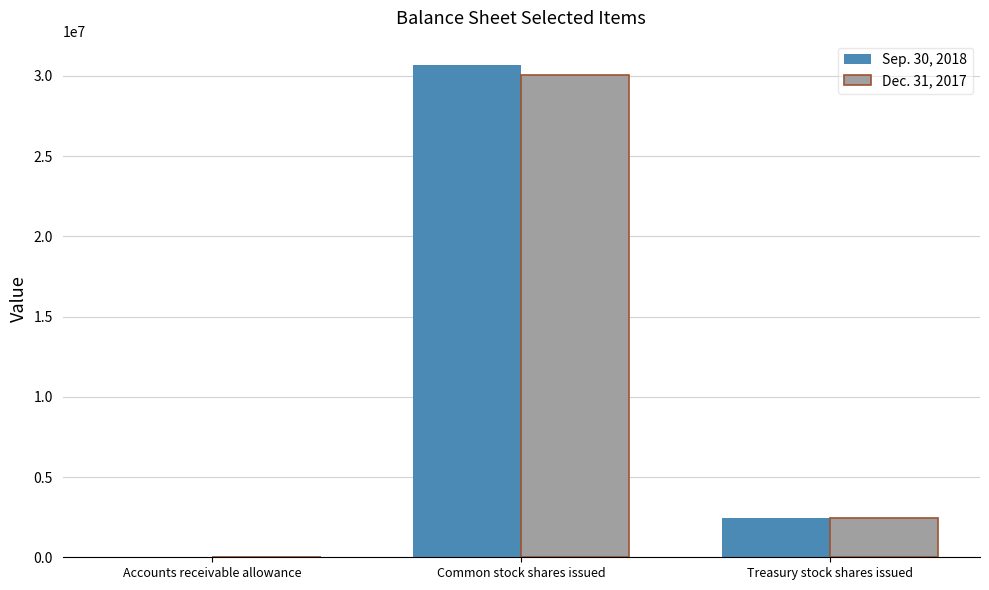

At which category is the sum across all series the highest?

Common stock shares issued